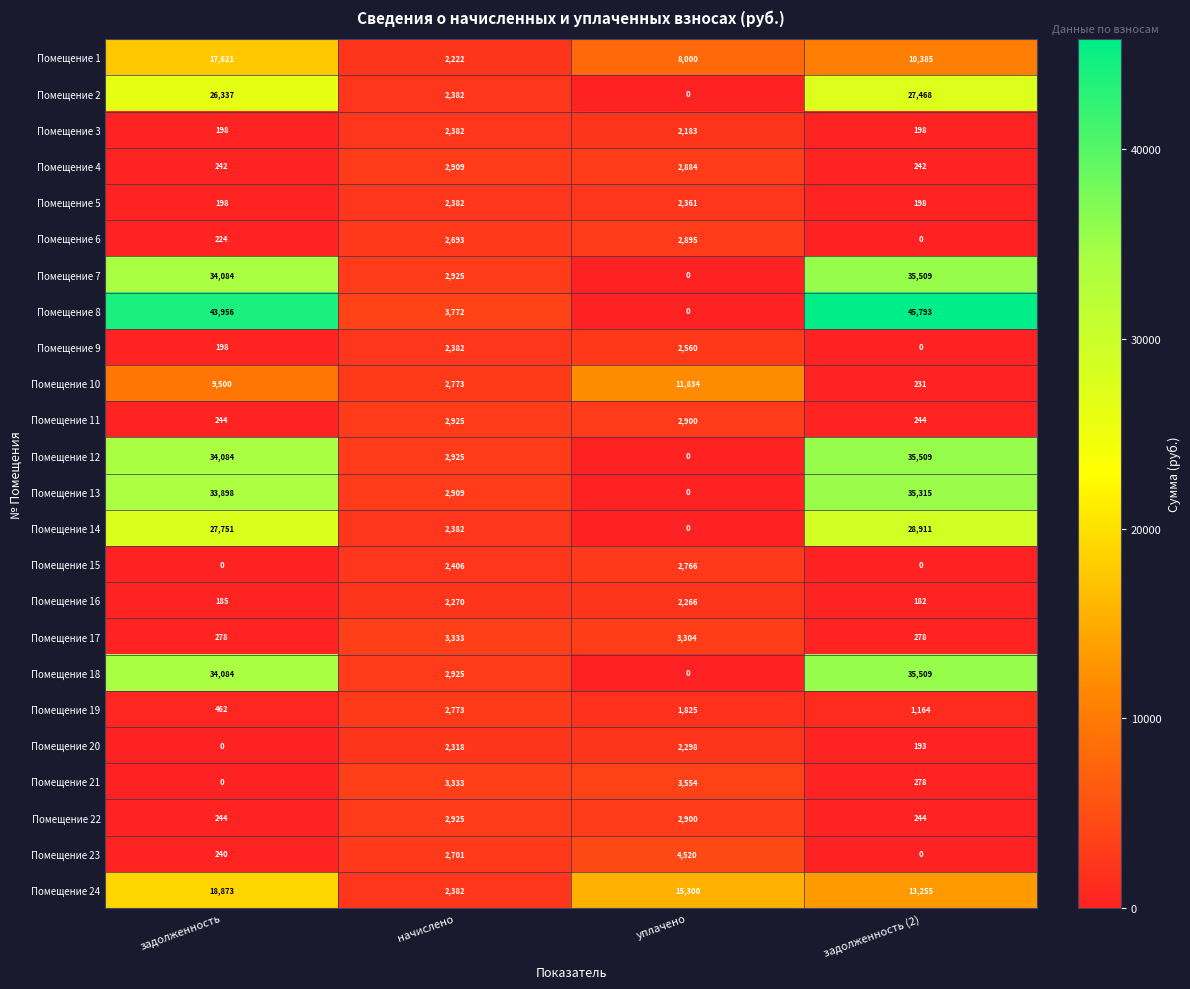

At which label does Помещение 19 first exceed 1825?

начислено